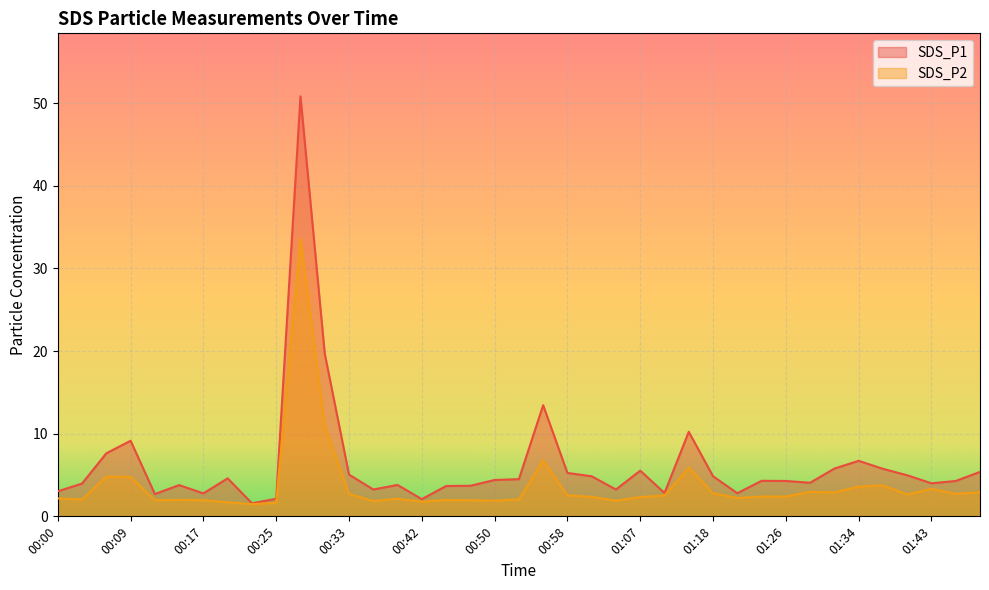

How many lines are shown in the chart?

2